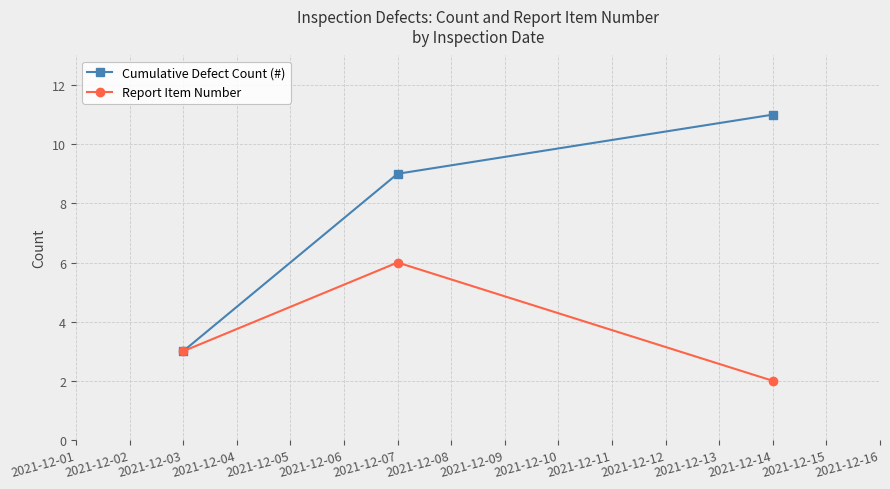

How many lines are shown in the chart?

2